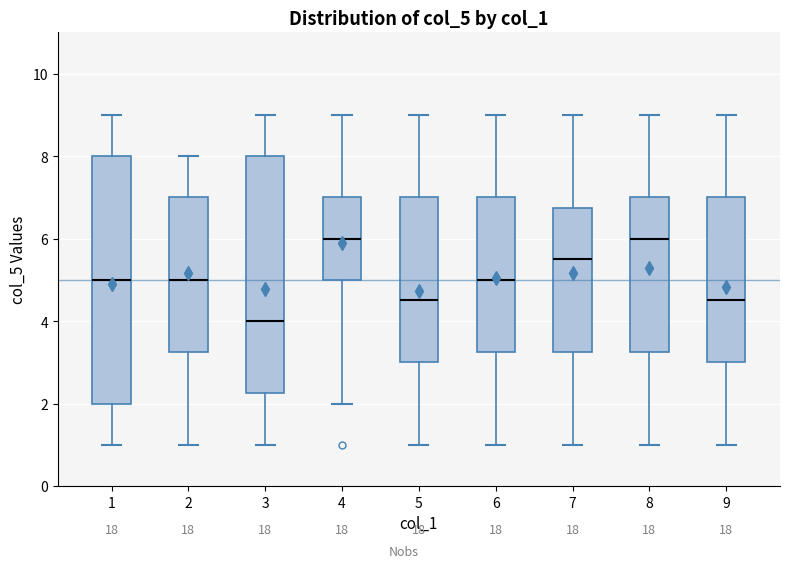

Reading left to right, read every box against the y-axis: the position of its median line, the range the box covers, and the ends of its whiskers. The values are not printed on the chart, so give them approximately, as read against the axis.

1: median 5.0, box 2.0 to 8.0, whiskers 1.0 to 9.0
2: median 5.0, box 3.2 to 7.0, whiskers 1.0 to 8.0
3: median 4.0, box 2.2 to 8.0, whiskers 1.0 to 9.0
4: median 6.0, box 5.0 to 7.0, whiskers 2.0 to 9.0
5: median 4.6, box 3.0 to 7.0, whiskers 1.0 to 9.0
6: median 5.0, box 3.2 to 7.0, whiskers 1.0 to 9.0
7: median 5.6, box 3.2 to 6.8, whiskers 1.0 to 9.0
8: median 6.0, box 3.2 to 7.0, whiskers 1.0 to 9.0
9: median 4.6, box 3.0 to 7.0, whiskers 1.0 to 9.0